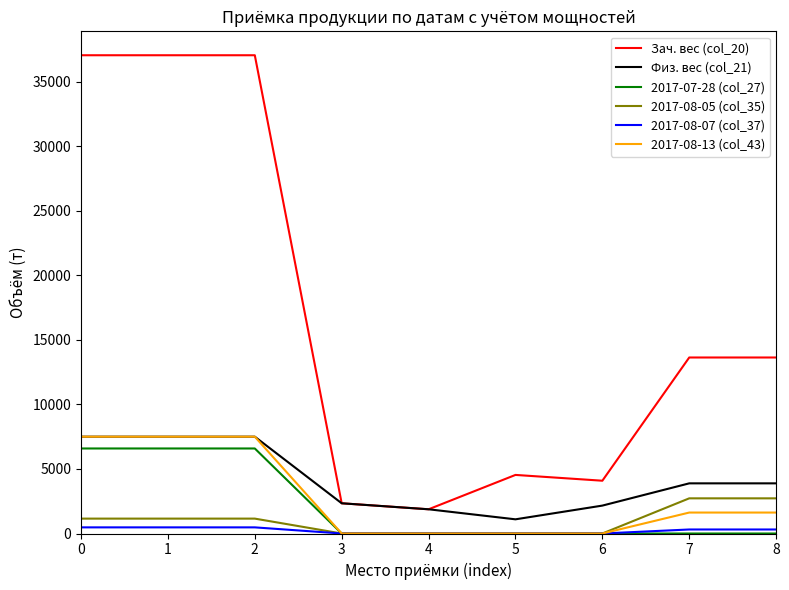

What are all the series names shown in the legend?

Зач. вес (col_20), Физ. вес (col_21), 2017-07-28 (col_27), 2017-08-05 (col_35), 2017-08-07 (col_37), 2017-08-13 (col_43)